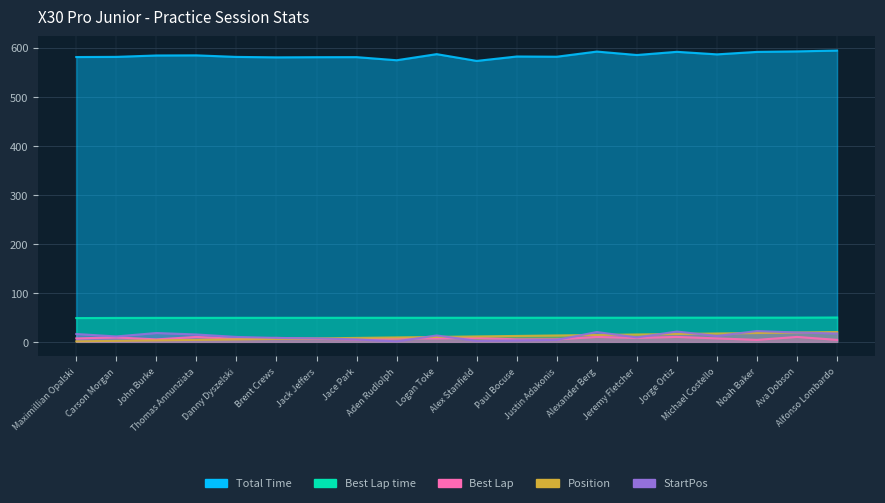

What is the sum of the Total Time values at Thomas Annunziata and John Burke?

1167.8